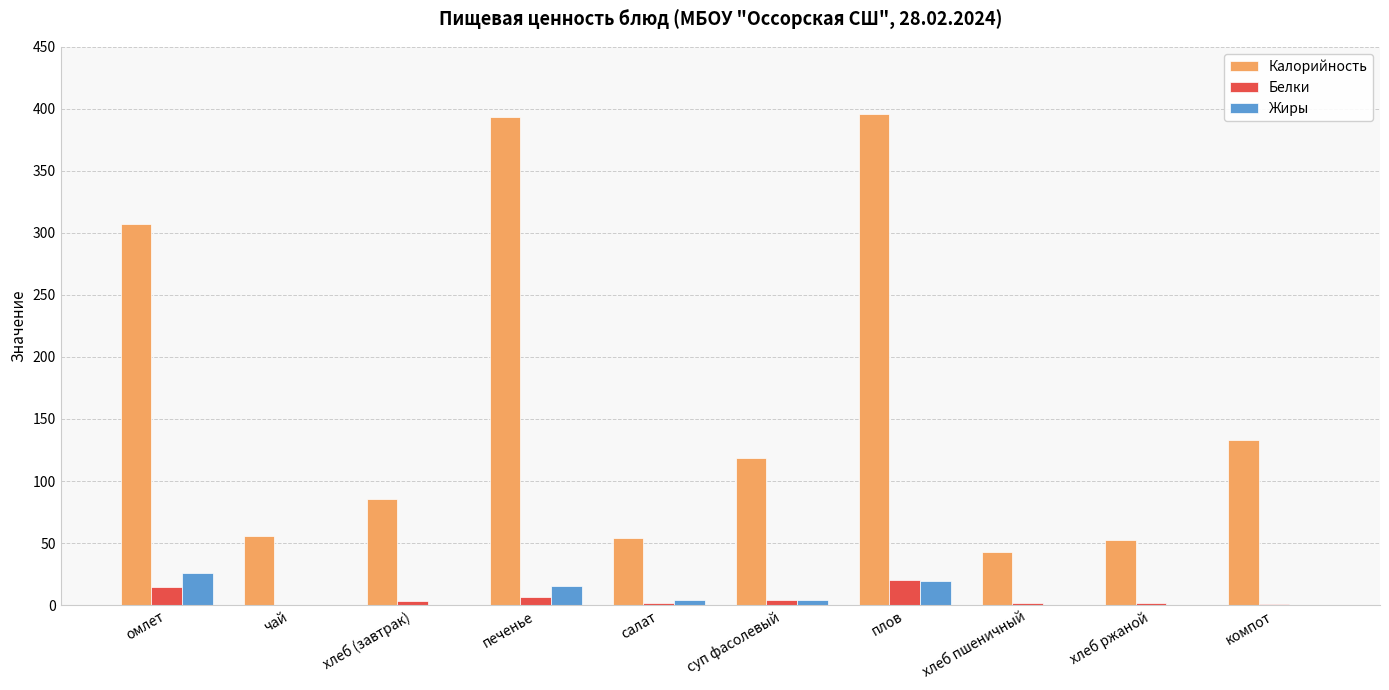

At which label does Калорийность first exceed 118?

омлет